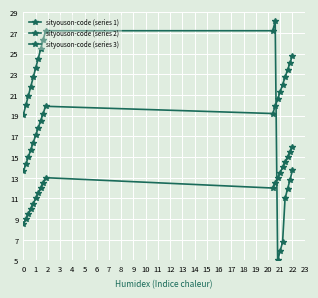

What is the average value of the sityouson-code (series 2) series?

19.2